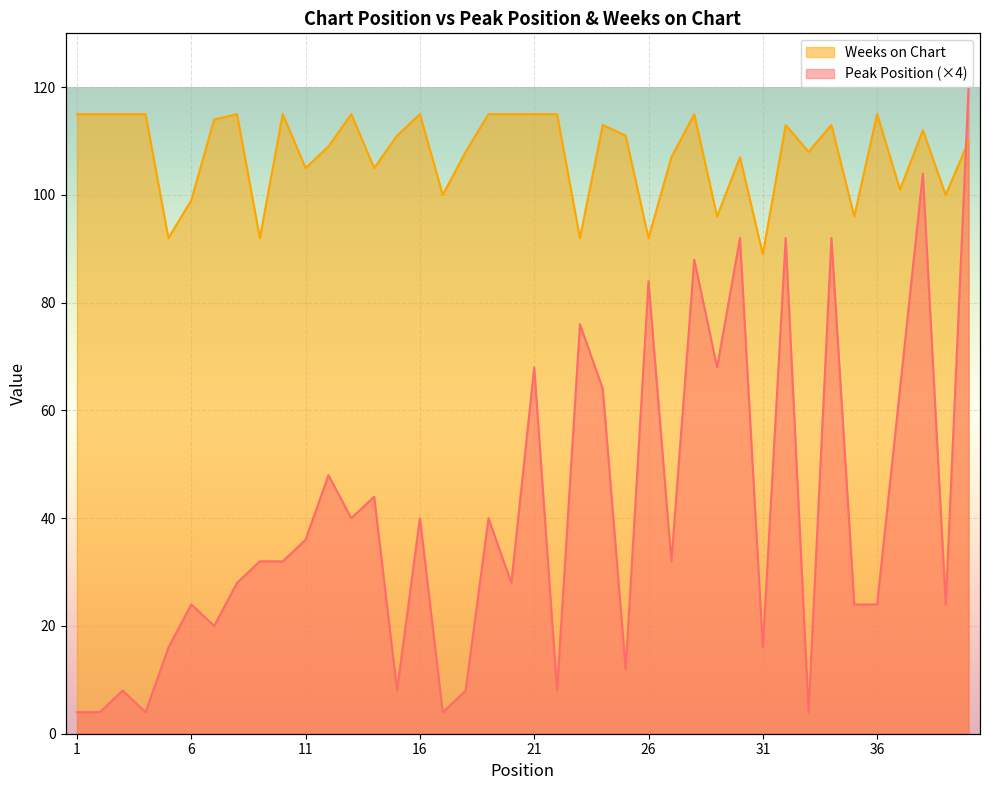

Reading left to right, extract all data points from this chart.

Peak Position: 4	4	8	4	16	24	20	28	32	32	36	48	40	44	8	40	4	8	40	28	68	8	76	64	12	84	32	88	68	92	16	92	4	92	24	24	64	104	24	120
Weeks on Chart: 115	115	115	115	92	99	114	115	92	115	105	109	115	105	111	115	100	108	115	115	115	115	92	113	111	92	107	115	96	107	89	113	108	113	96	115	101	112	100	110